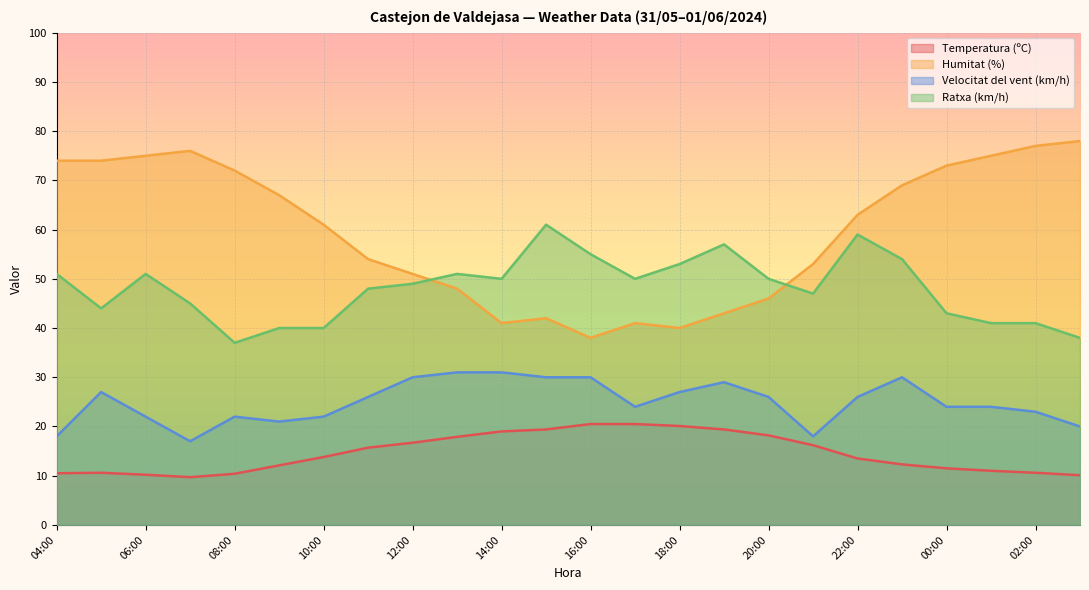

What is the average value of the Humitat (%) series?

59.6